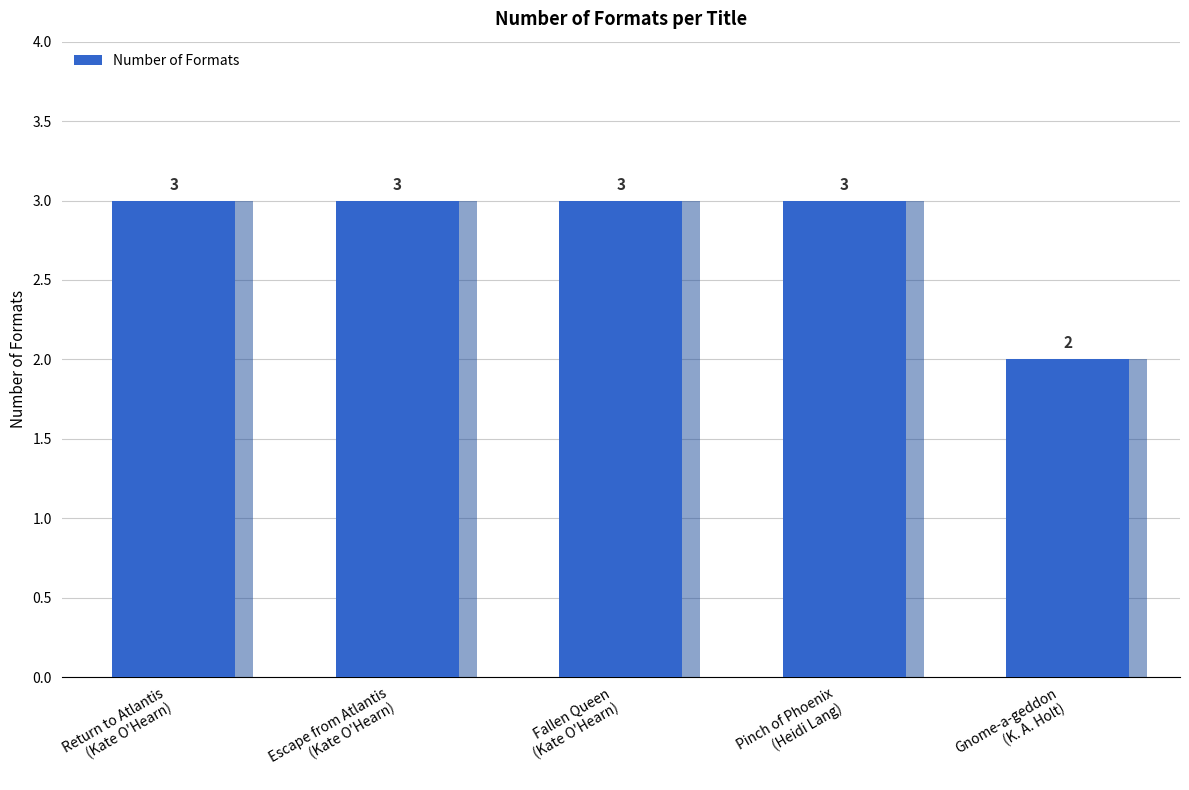

What is the average value?

3